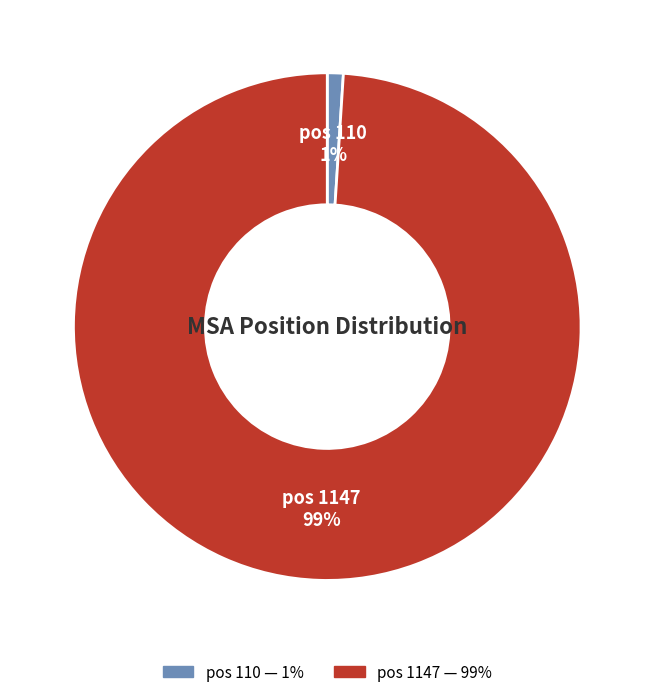

Does any single category account for the majority?

Yes